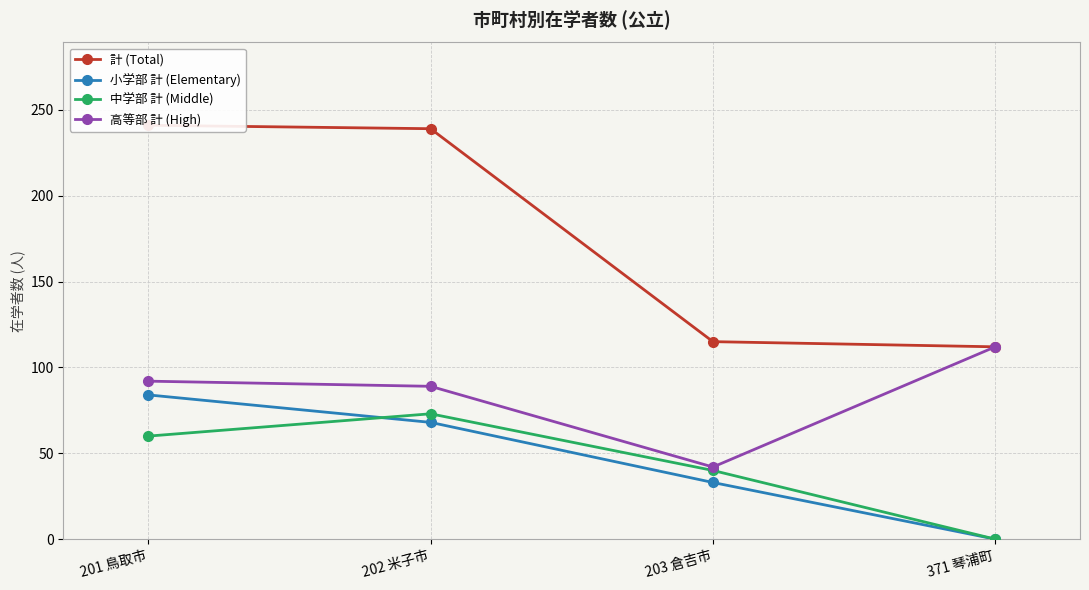

What is the difference between the second highest and second lowest values in the 中学部 計 (Middle) series?

20